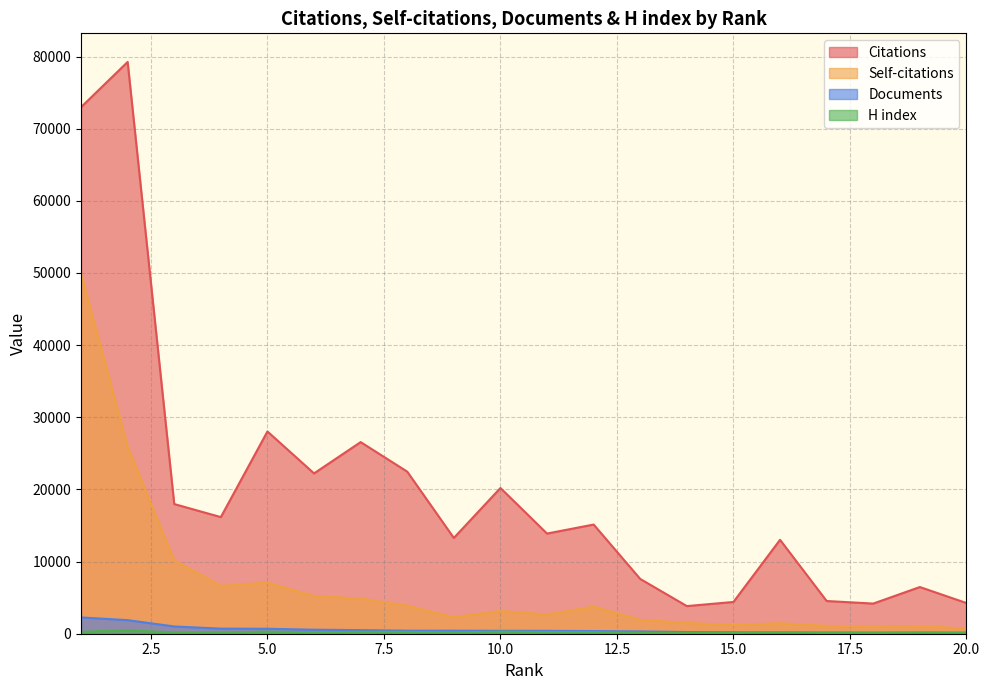

The value of Documents at 20 is 254. True or false?

False